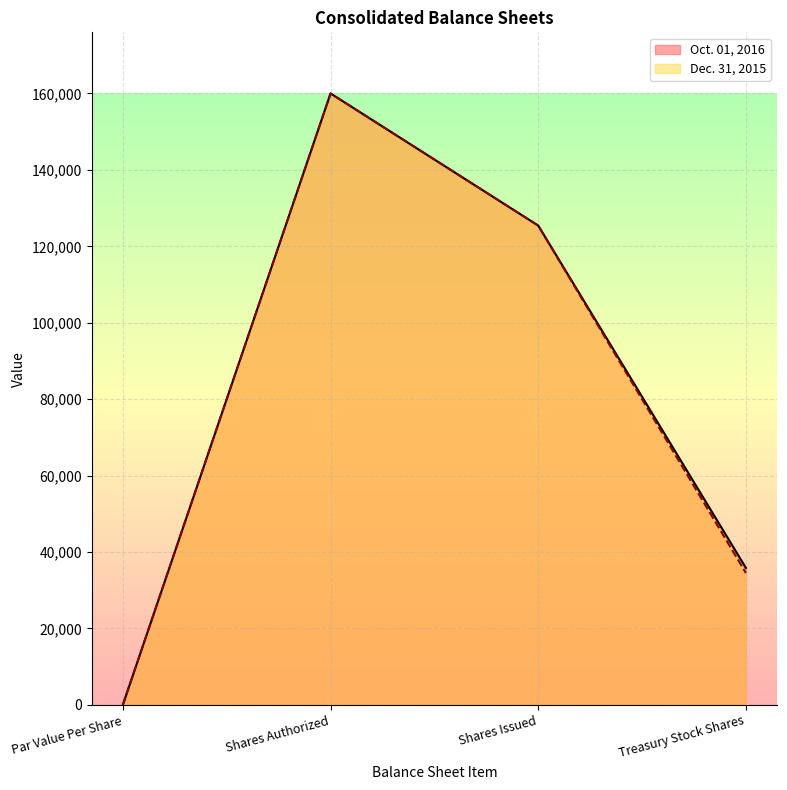

What is the label of the 1st point from the right?

Treasury Stock Shares